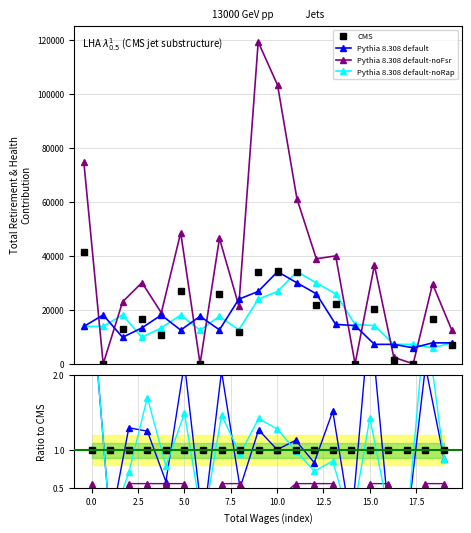

How many values in the Pythia 8.308 default series are below 1?

9